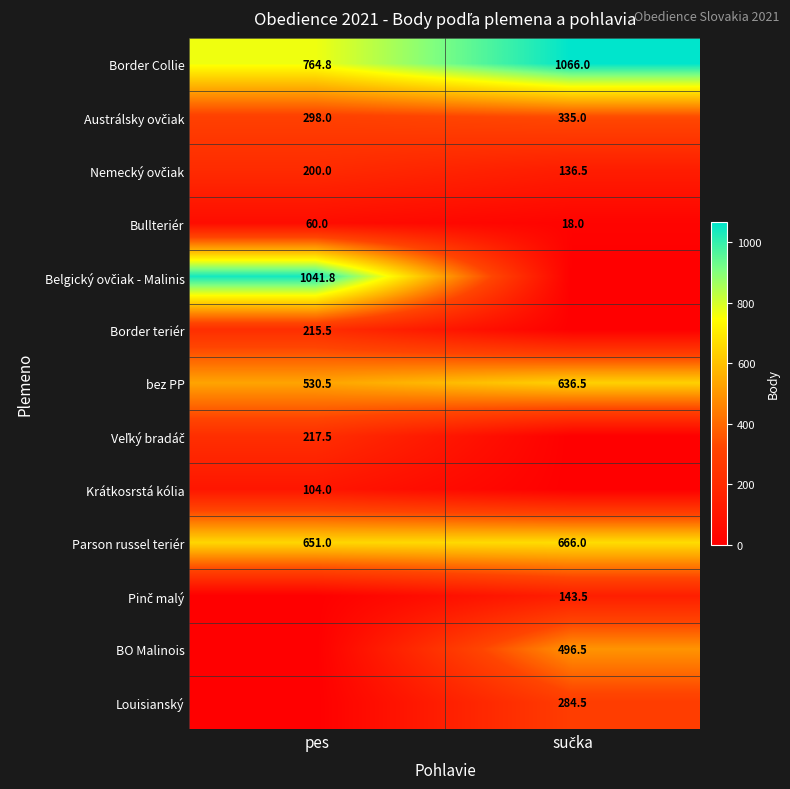

The Parson russel teriér series shows 651.0 at pes. True or false?

True